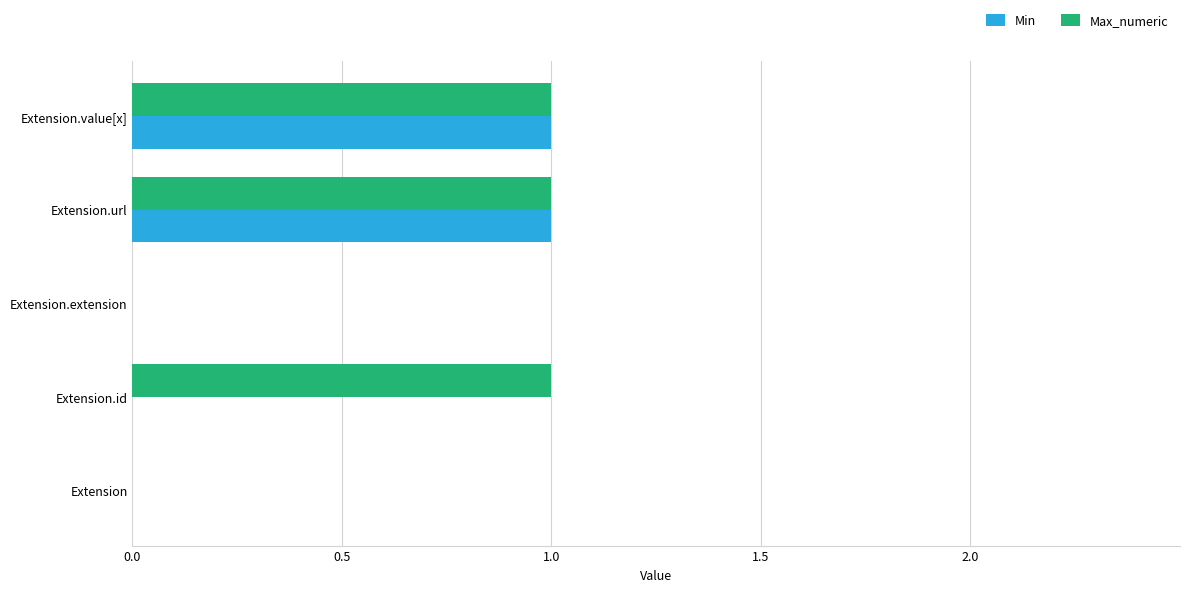

What is the sum of all Max_numeric values?

3